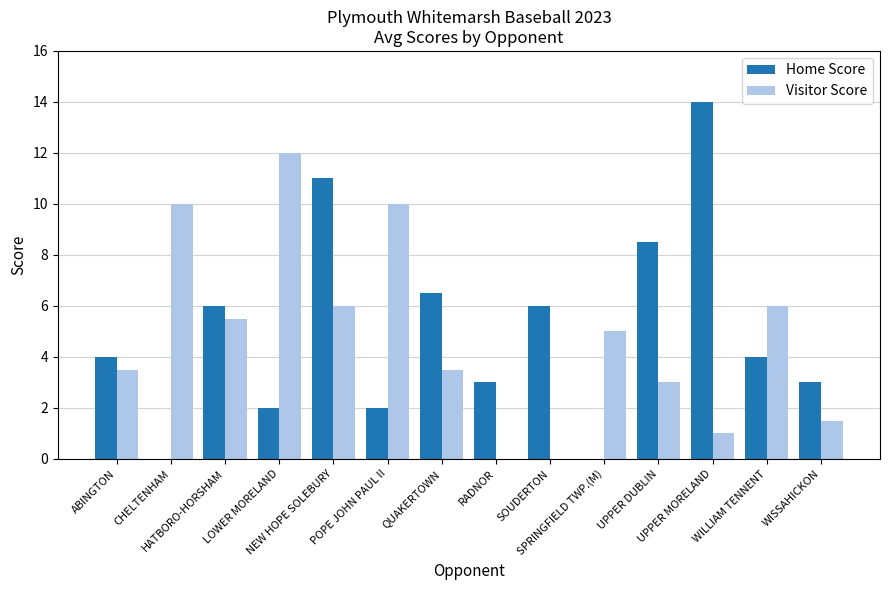

Reading right to left, list all the values displayed in this chart.

Home Score: 3.0	4.0	14.0	8.5	0.0	6.0	3.0	6.5	2.0	11.0	2.0	6.0	0.0	4.0
Visitor Score: 1.5	6.0	1.0	3.0	5.0	0.0	0.0	3.5	10.0	6.0	12.0	5.5	10.0	3.5